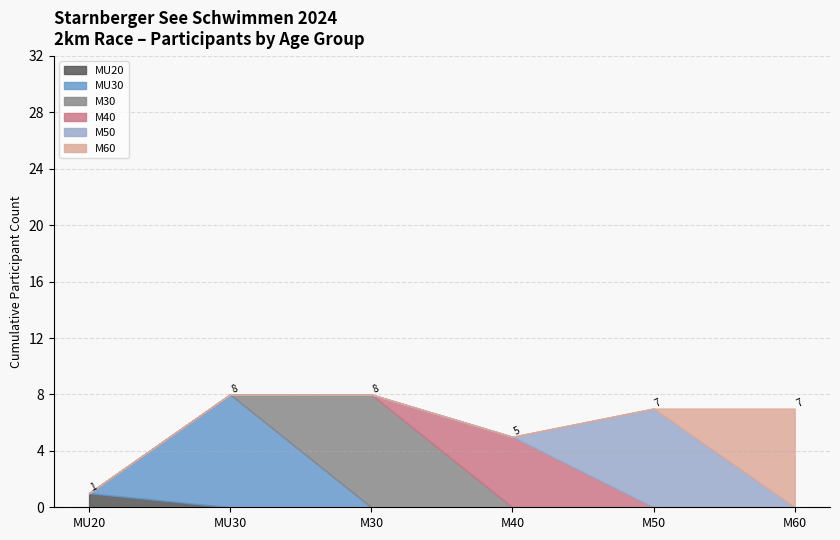

Which category has the highest value in the MU20 series?

MU20